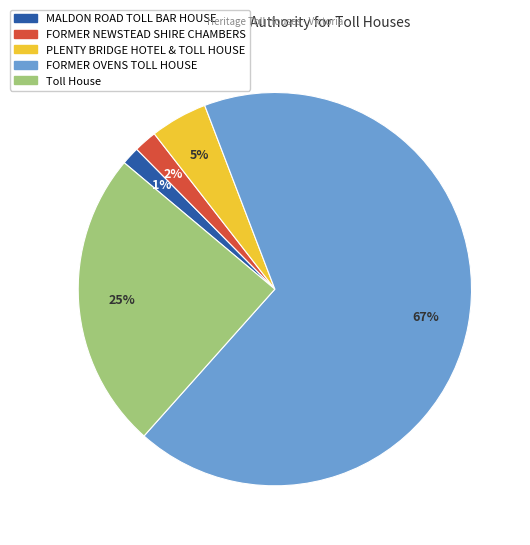

Between PLENTY BRIDGE HOTEL & TOLL HOUSE and FORMER NEWSTEAD SHIRE CHAMBERS, which is larger?

PLENTY BRIDGE HOTEL & TOLL HOUSE